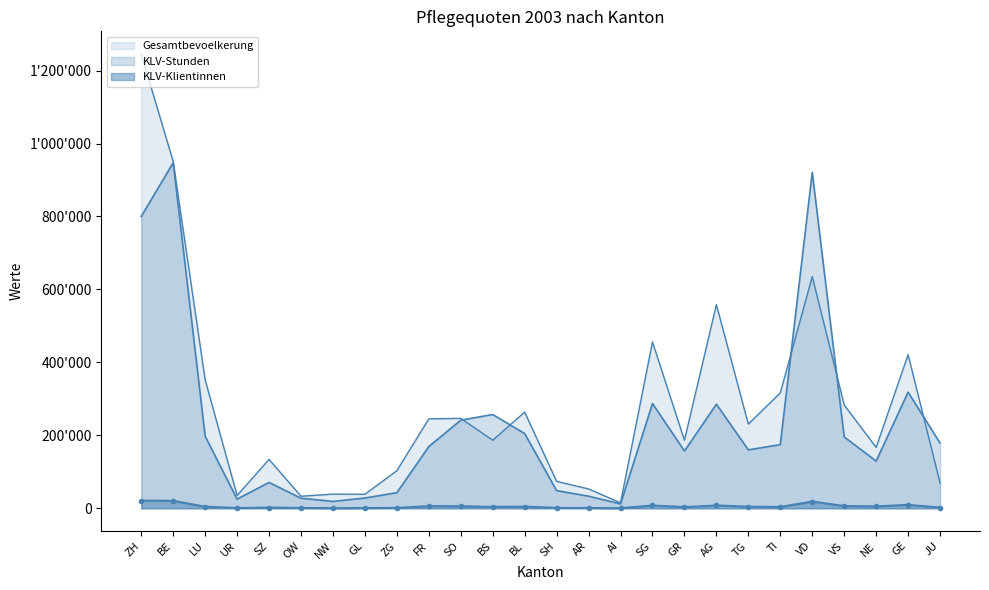

What is the total value across all series at FR?

420338